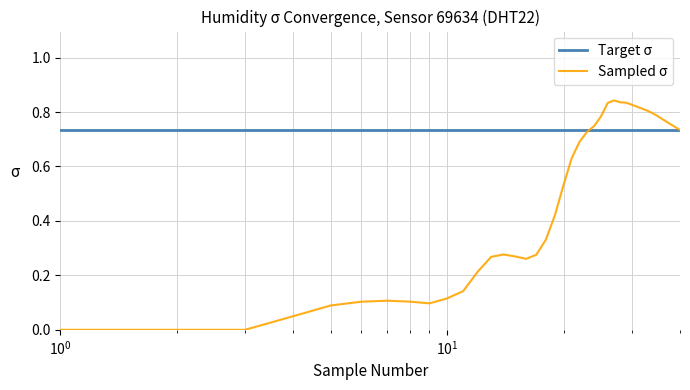

Which series has the largest total across all categories?

Target σ